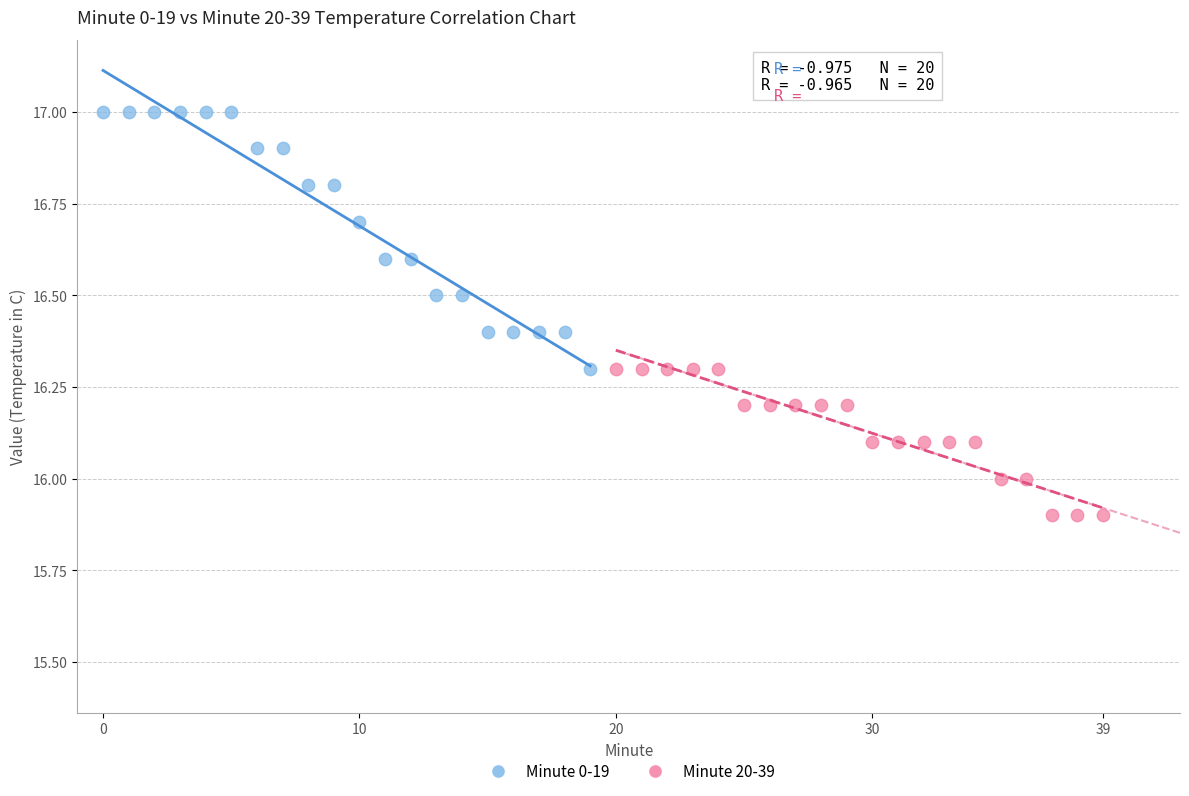

Which series reaches the minimum Y coordinate?

Minute 20-39